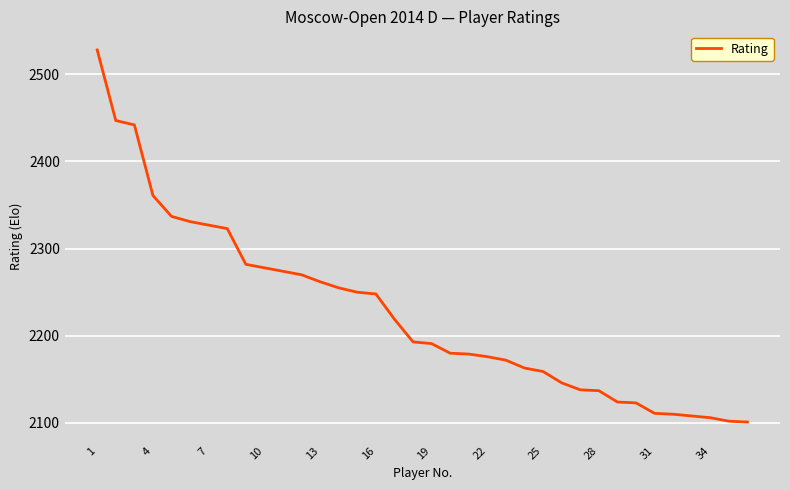

What is the smallest value displayed?

2101